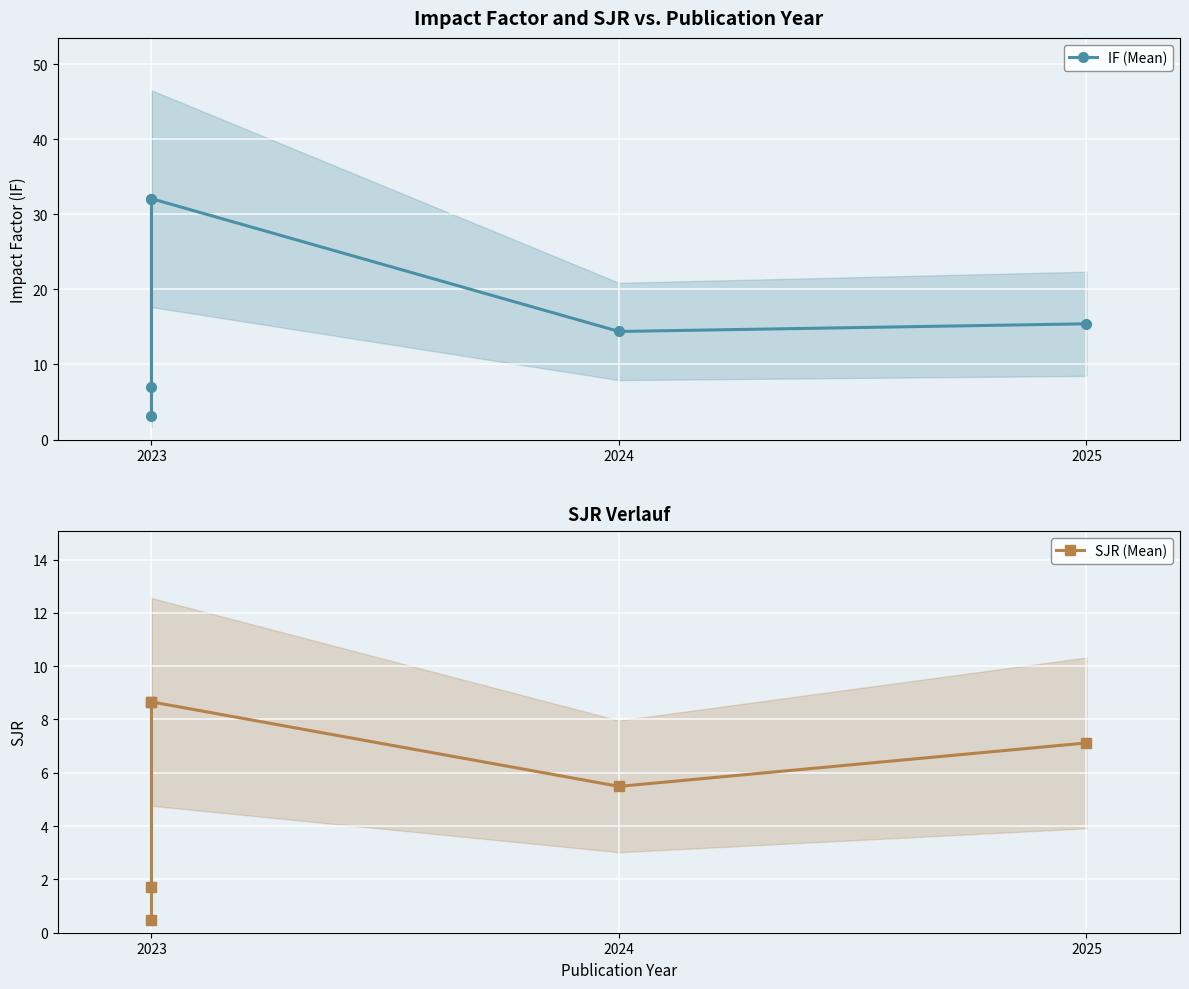

What is the difference between the maximum and minimum values in the SJR (Mean) series?

8.2